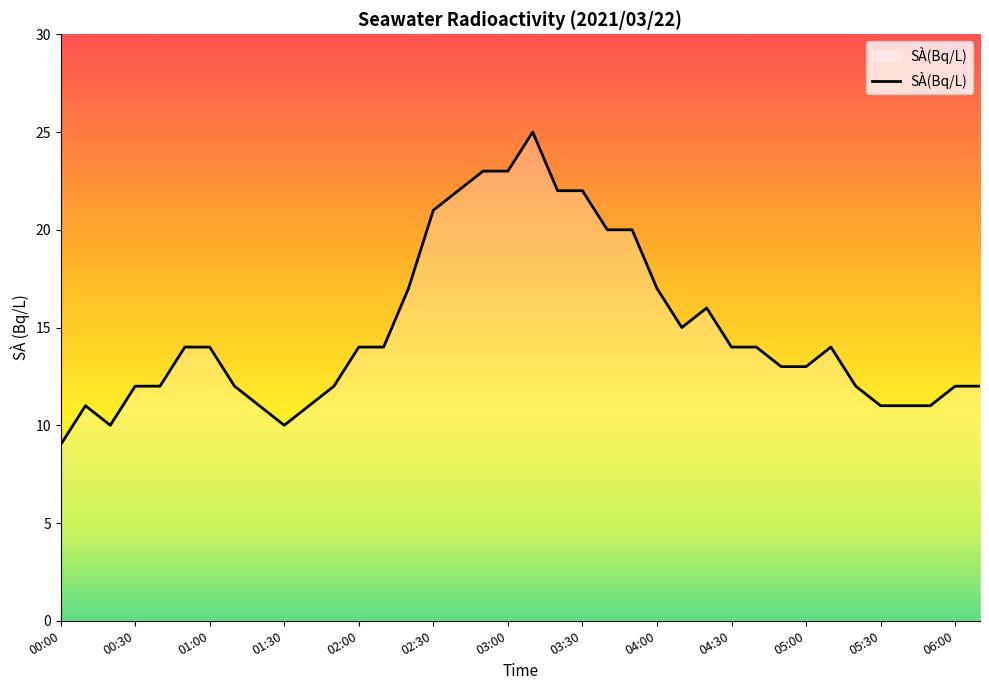

What is the maximum value shown in the chart?

25